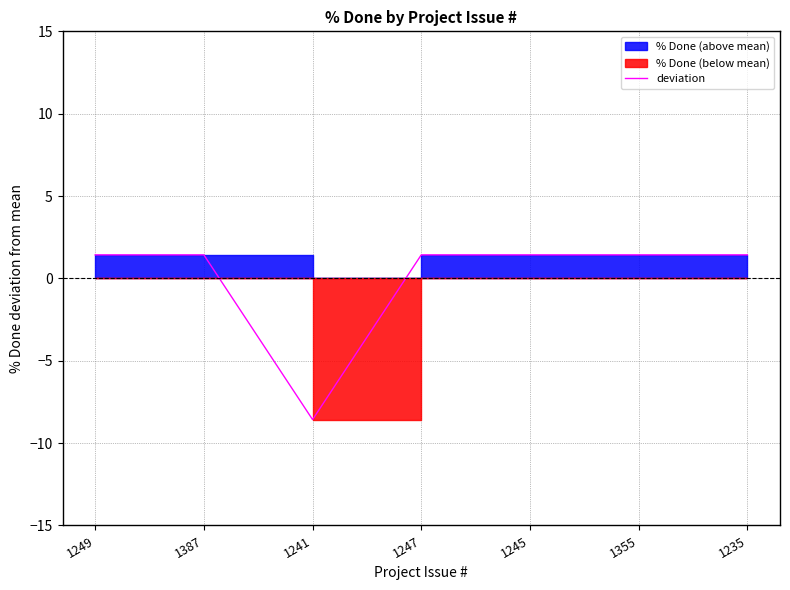

How many negative values are there?

1